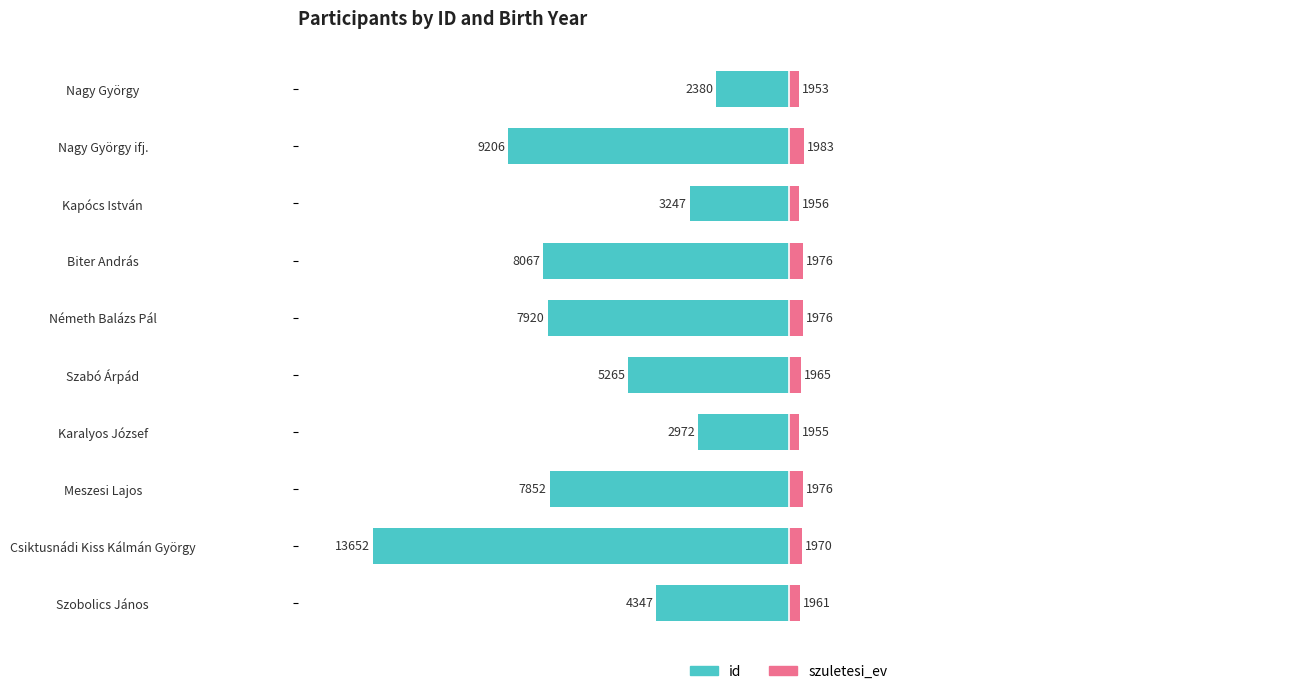

Is it true that id equals -12184 at Nagy György ifj.?

False